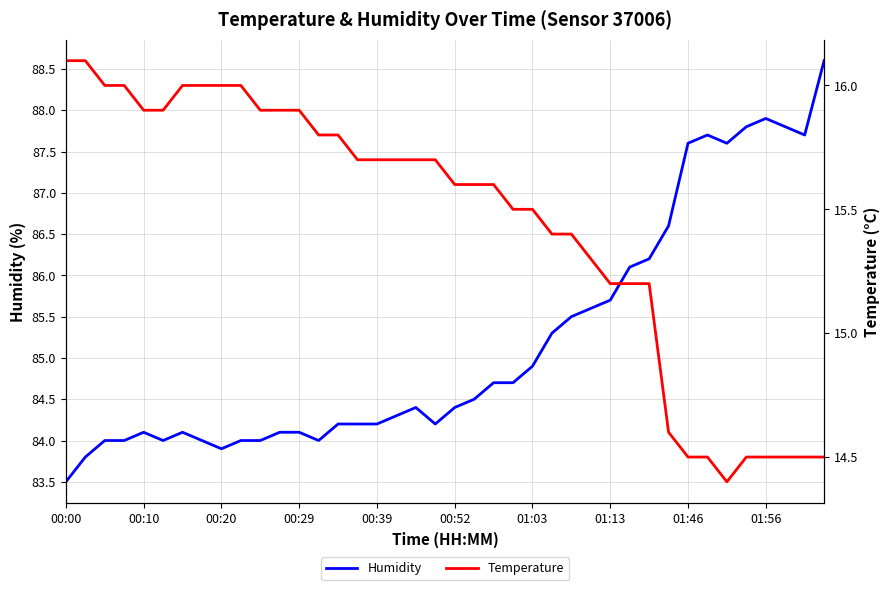

Reading left to right, list all the values displayed in this chart.

Humidity: 83.5	83.8	84.0	84.0	84.1	84.0	84.1	84.0	83.9	84.0	84.0	84.1	84.1	84.0	84.2	84.2	84.2	84.3	84.4	84.2	84.4	84.5	84.7	84.7	84.9	85.3	85.5	85.6	85.7	86.1	86.2	86.6	87.6	87.7	87.6	87.8	87.9	87.8	87.7	88.6
Temperature: 16.1	16.1	16.0	16.0	15.9	15.9	16.0	16.0	16.0	16.0	15.9	15.9	15.9	15.8	15.8	15.7	15.7	15.7	15.7	15.7	15.6	15.6	15.6	15.5	15.5	15.4	15.4	15.3	15.2	15.2	15.2	14.6	14.5	14.5	14.4	14.5	14.5	14.5	14.5	14.5